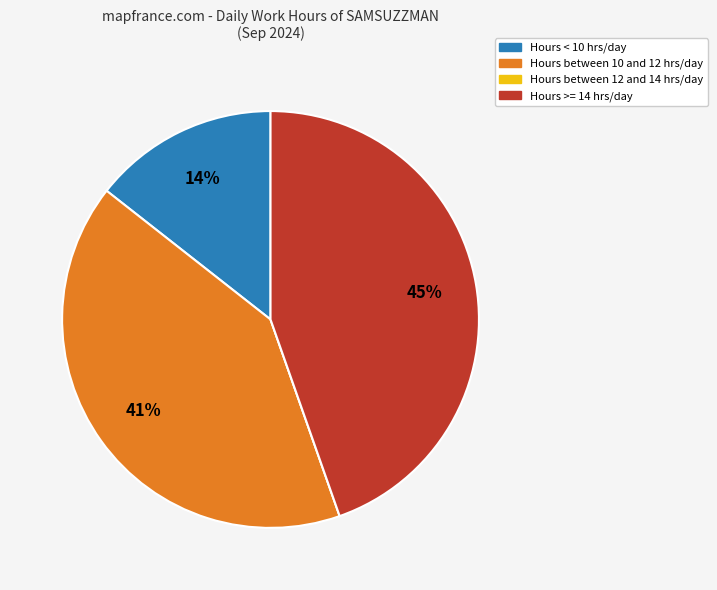

To the nearest percent, what is the average slice percentage?

25%